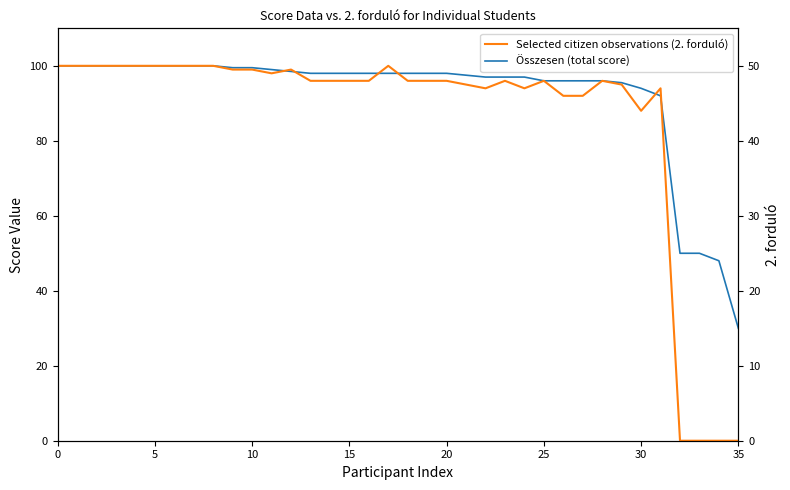

True or false: Összesen (total score) and Selected citizen observations (2. forduló) intersect in this chart.

False